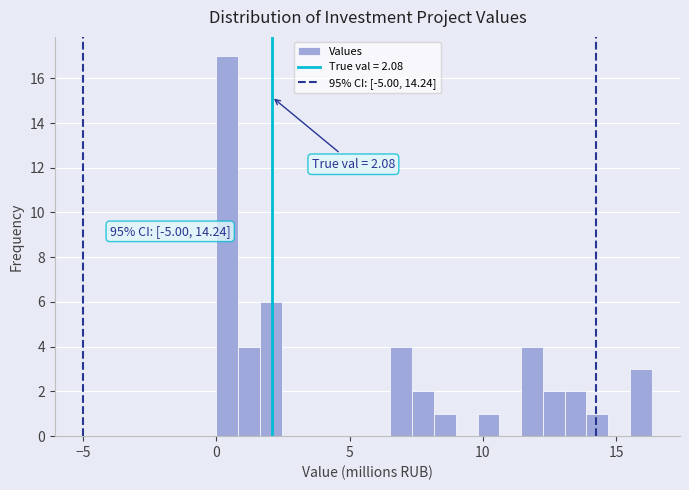

Read against the x-axis, roughly where is the centre of the tallest bar?

0.5